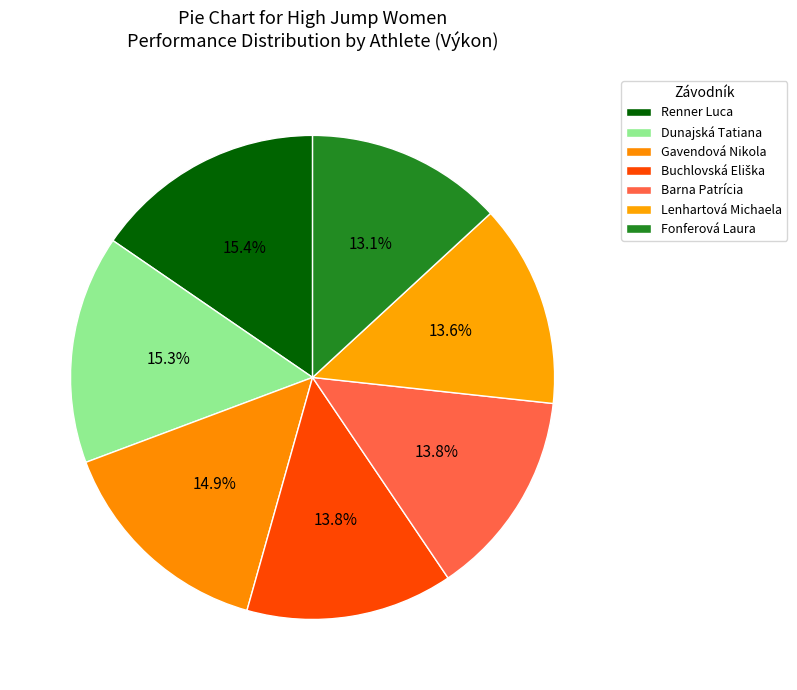

Count the number of slices in the pie.

7